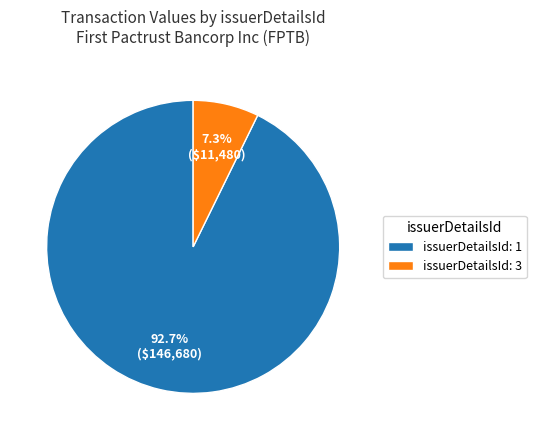

Which category has the biggest portion of the pie?

issuerDetailsId: 1